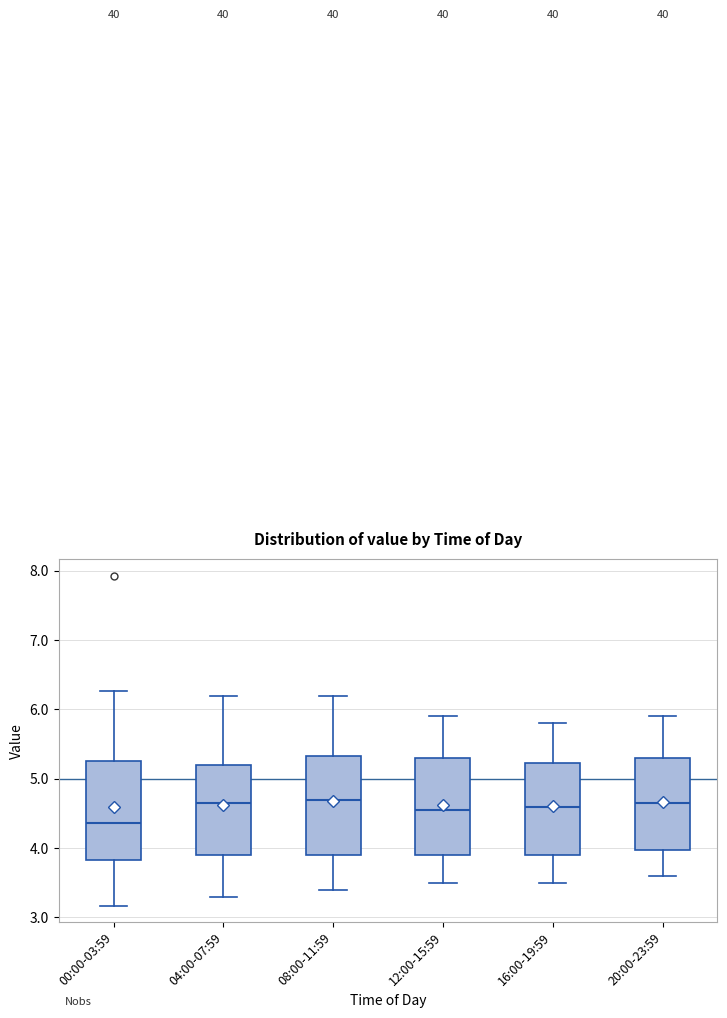

Reading left to right, read every box against the y-axis: the position of its median line, the range the box covers, and the ends of its whiskers. The values are not printed on the chart, so give them approximately, as read against the axis.

00:00-03:59: median 4.4, box 3.8 to 5.3, whiskers 3.2 to 6.3
04:00-07:59: median 4.7, box 3.9 to 5.2, whiskers 3.3 to 6.2
08:00-11:59: median 4.7, box 3.9 to 5.3, whiskers 3.4 to 6.2
12:00-15:59: median 4.6, box 3.9 to 5.3, whiskers 3.5 to 5.9
16:00-19:59: median 4.6, box 3.9 to 5.2, whiskers 3.5 to 5.8
20:00-23:59: median 4.7, box 4.0 to 5.3, whiskers 3.6 to 5.9